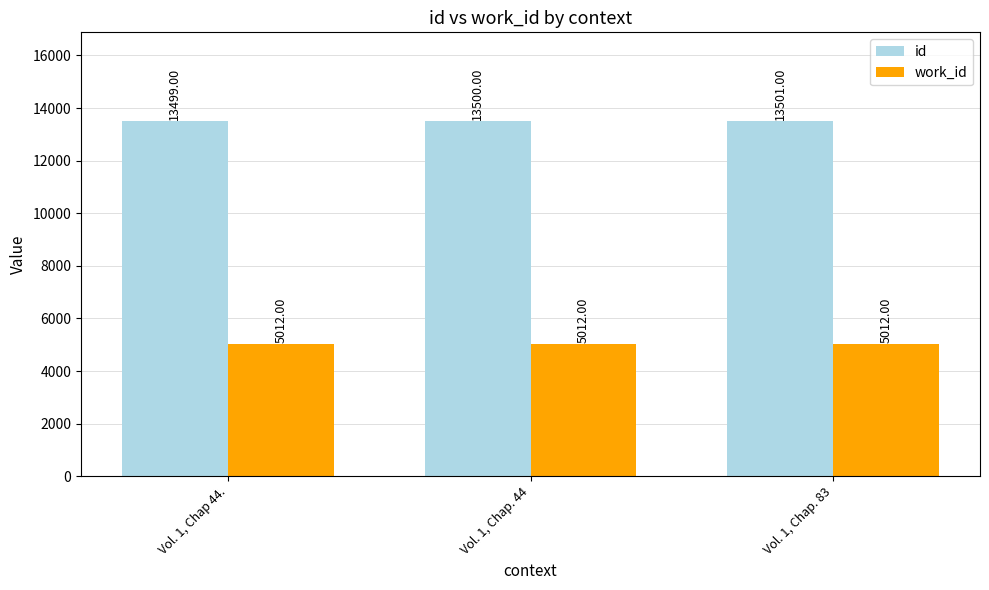

What position from the left is Vol. 1, Chap 44.?

1